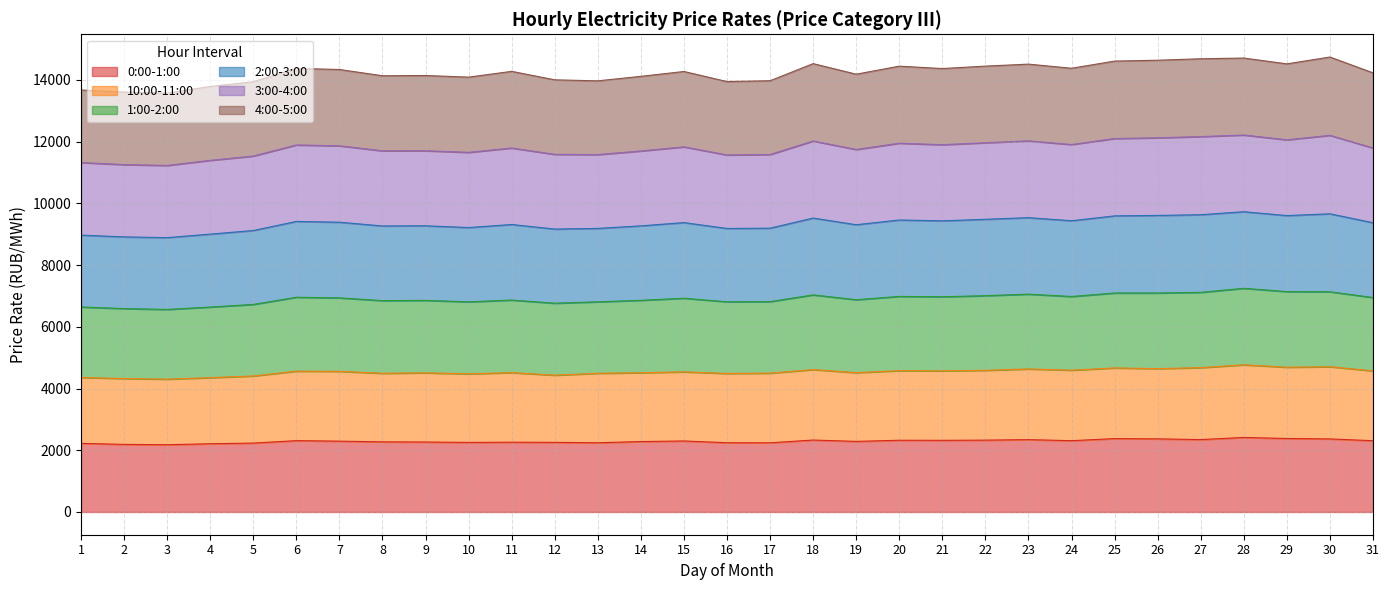

True or false: 2:00-3:00 and 1:00-2:00 intersect in this chart.

False